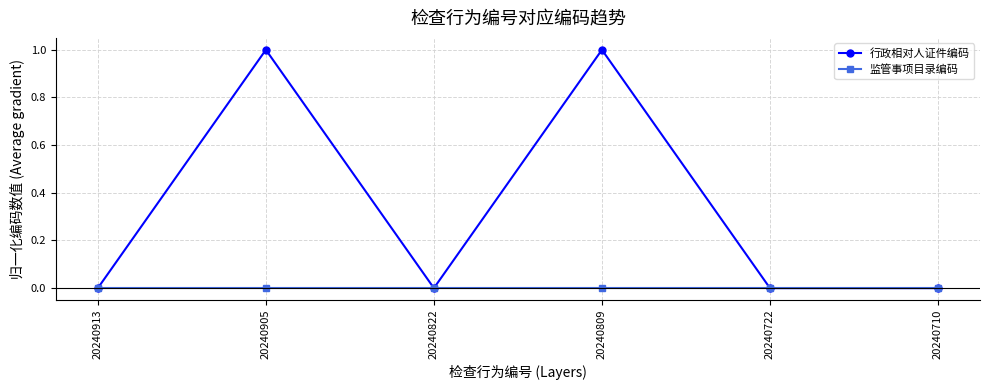

Where is the first local minimum for 行政相对人证件编码?

20240822